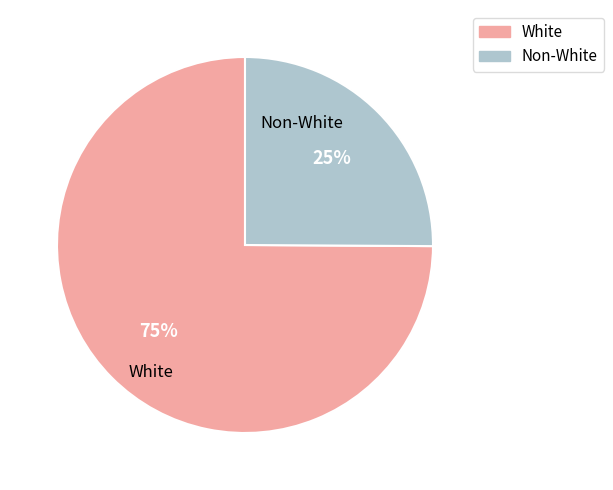

Which slice is the smallest?

Non-White